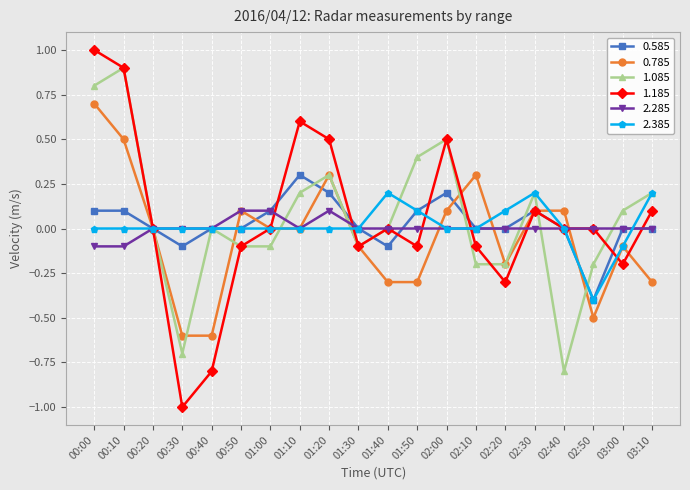

What is the spread (max minus min) of values at 01:50?

0.7